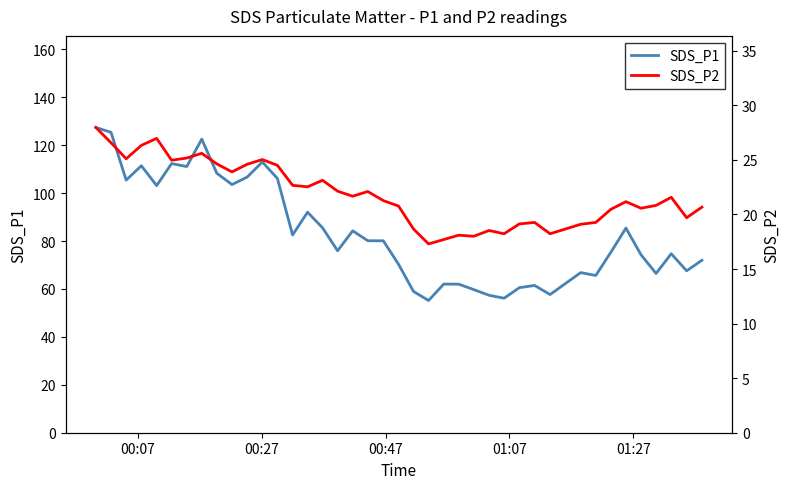

What are all the series names shown in the legend?

SDS_P1, SDS_P2